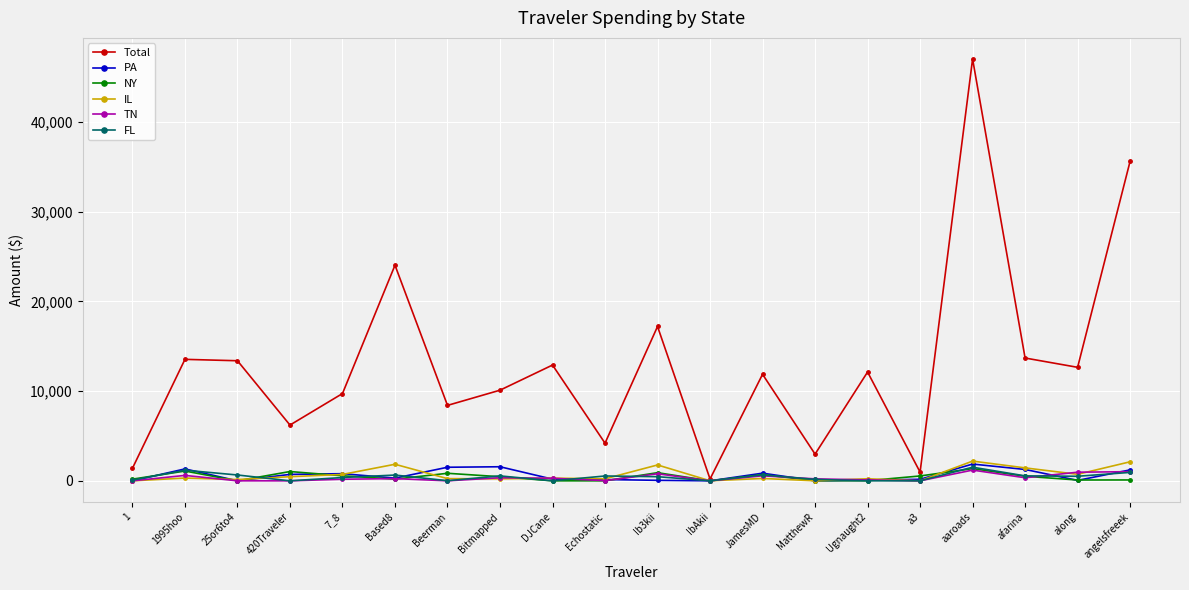

What is the approximate value of PA at aaroads?

1868.4